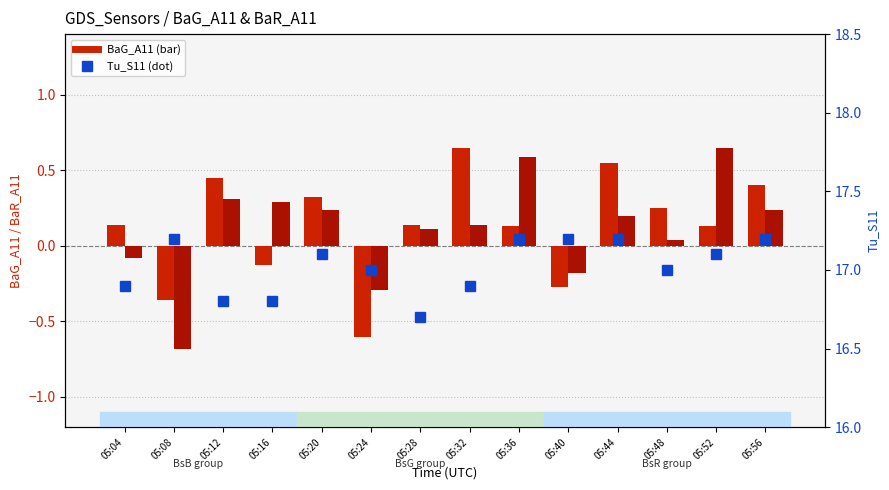

Which series has the largest range (max minus min)?

BaR_A11